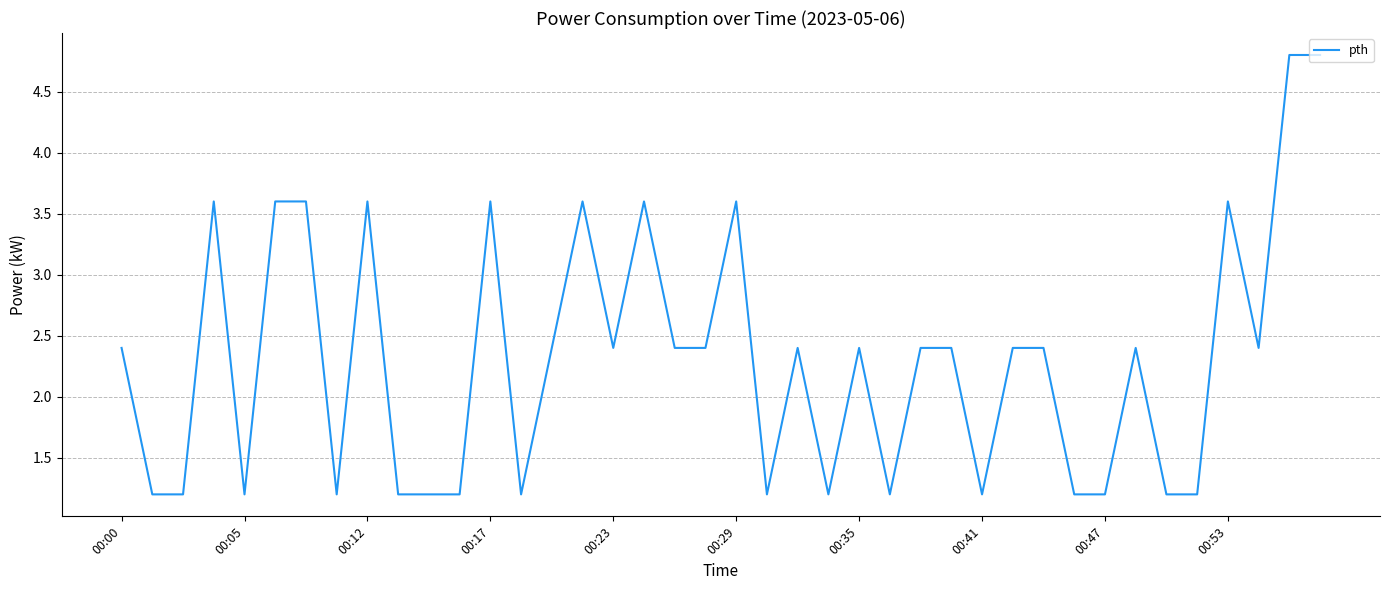

What is the greatest value displayed?

4.8